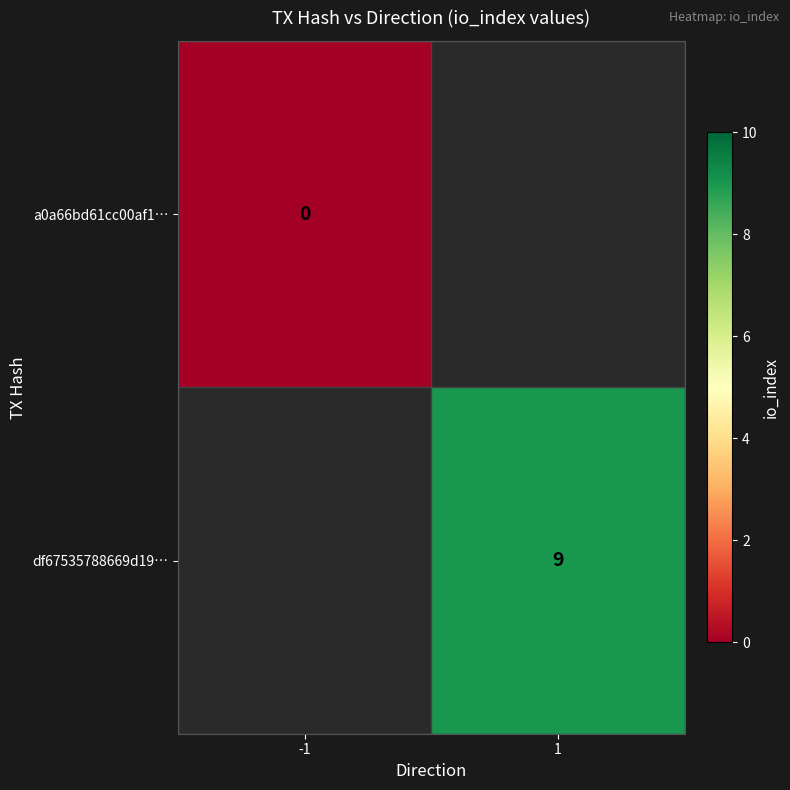

Is the value of a0a66bd61cc00af1… at -1 greater than the value of df67535788669d19… at 1?

No